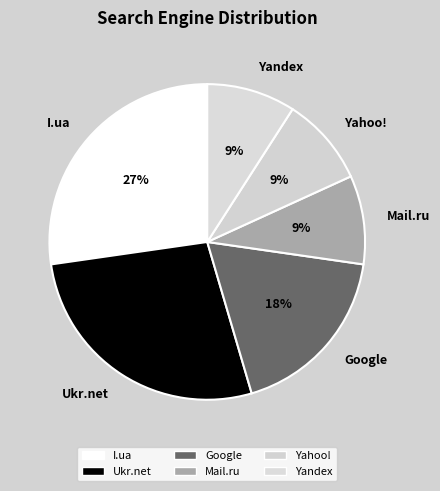

Combined, do Google and Yandex account for over 50%?

No